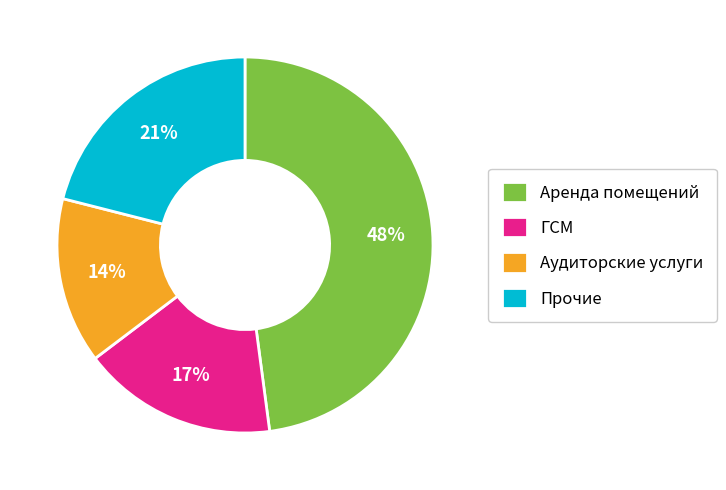

Approximately how many times larger is the value at Прочие compared to Аренда помещений?

0.4